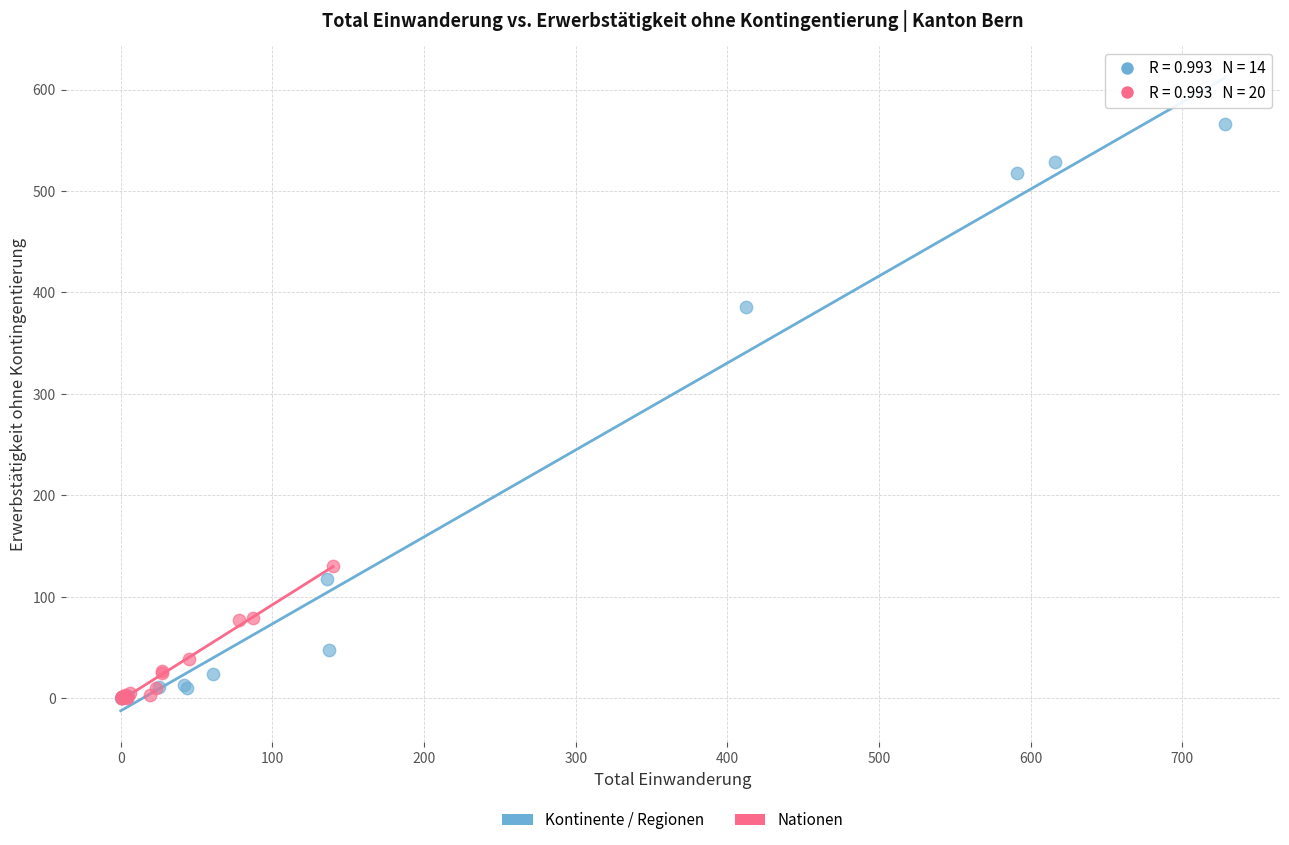

What are all the series names shown in the legend?

Kontinente / Regionen, Nationen